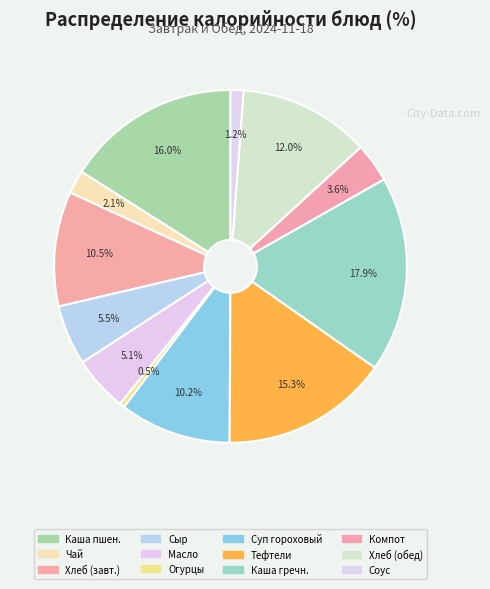

How many slices are in this pie chart?

12